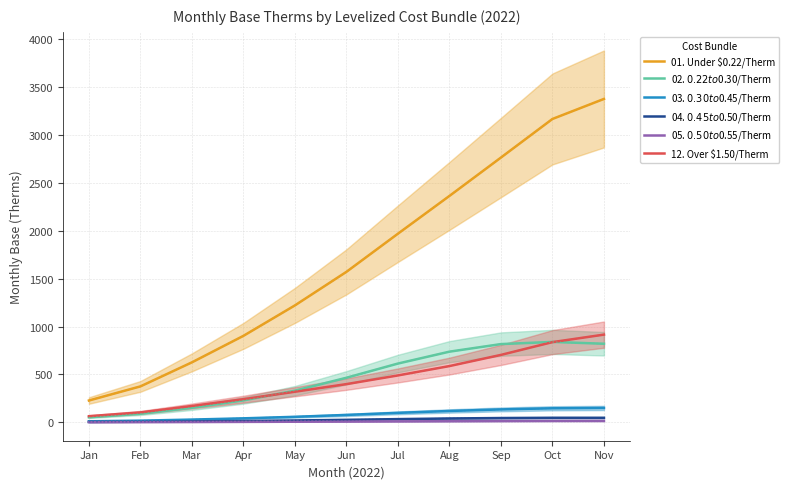

What is the total value across all series at Jan?

354.2